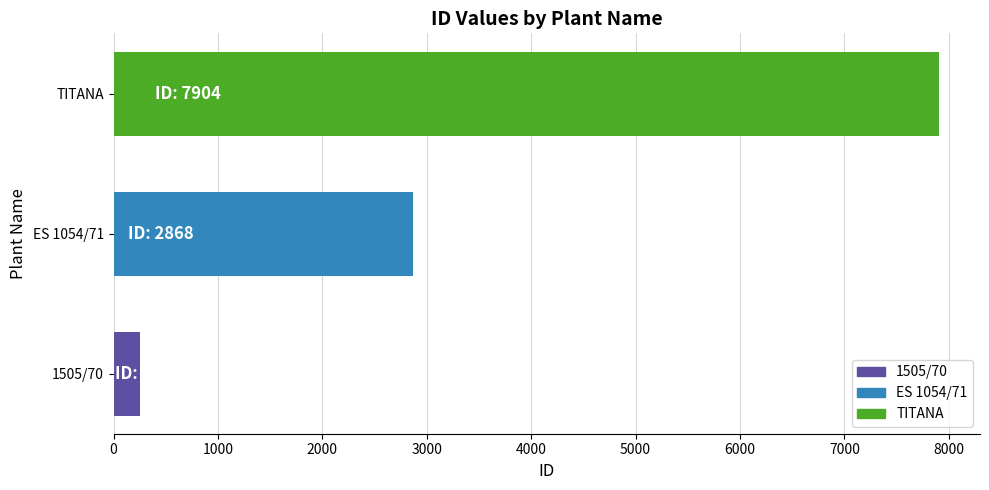

At which label is the value closest to 4077?

ES 1054/71